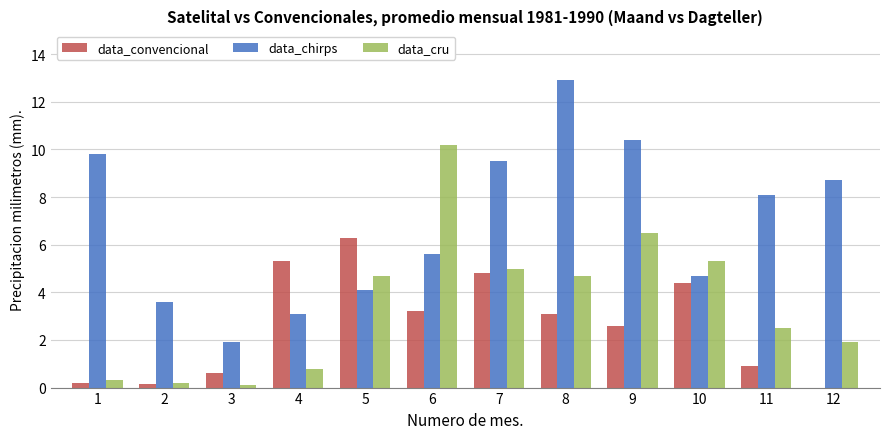

What is the spread (max minus min) of values at 8?

9.8